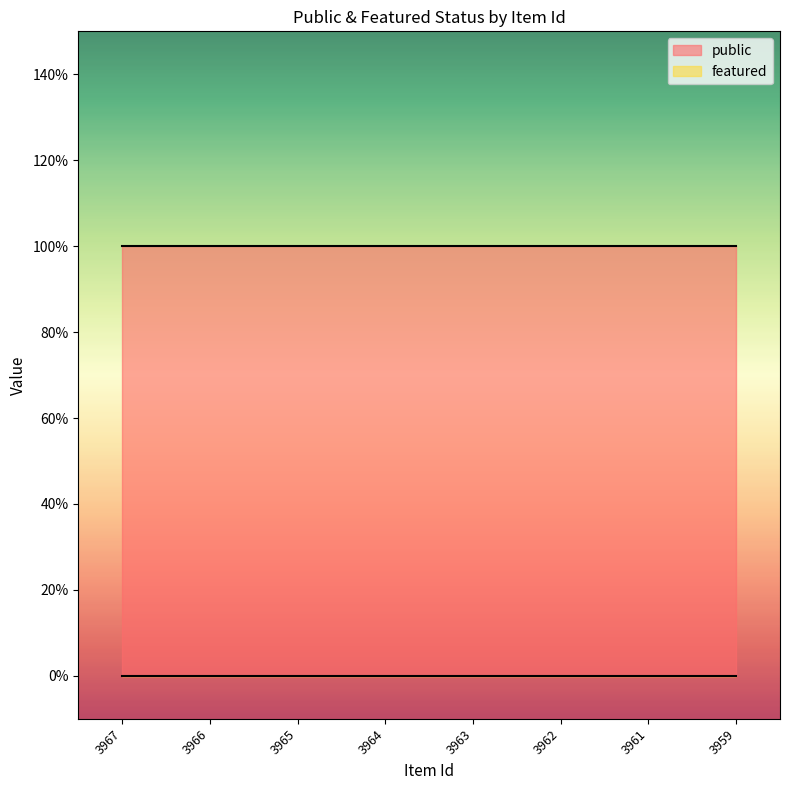

At 3967, list the series in order from largest to smallest.

public, featured